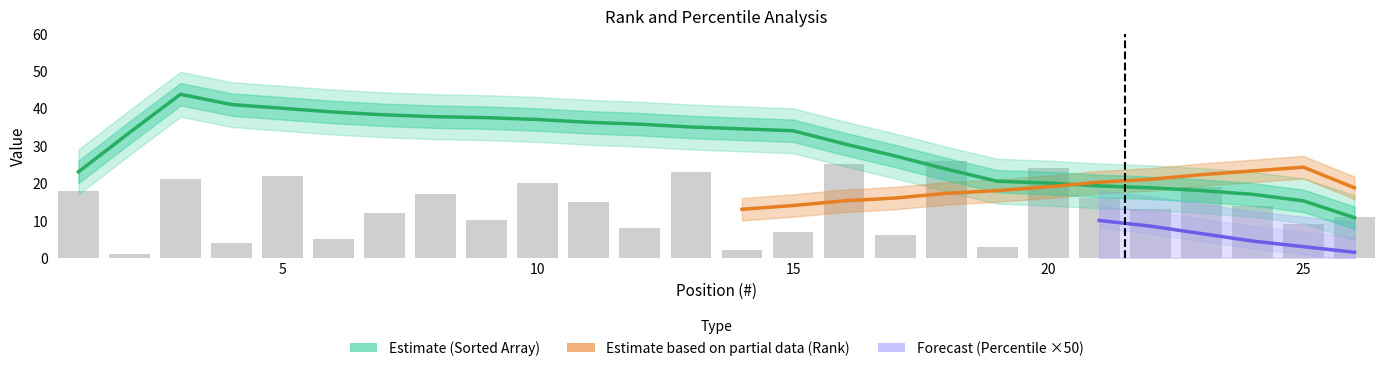

Which has a higher value, 21 or 23?

21